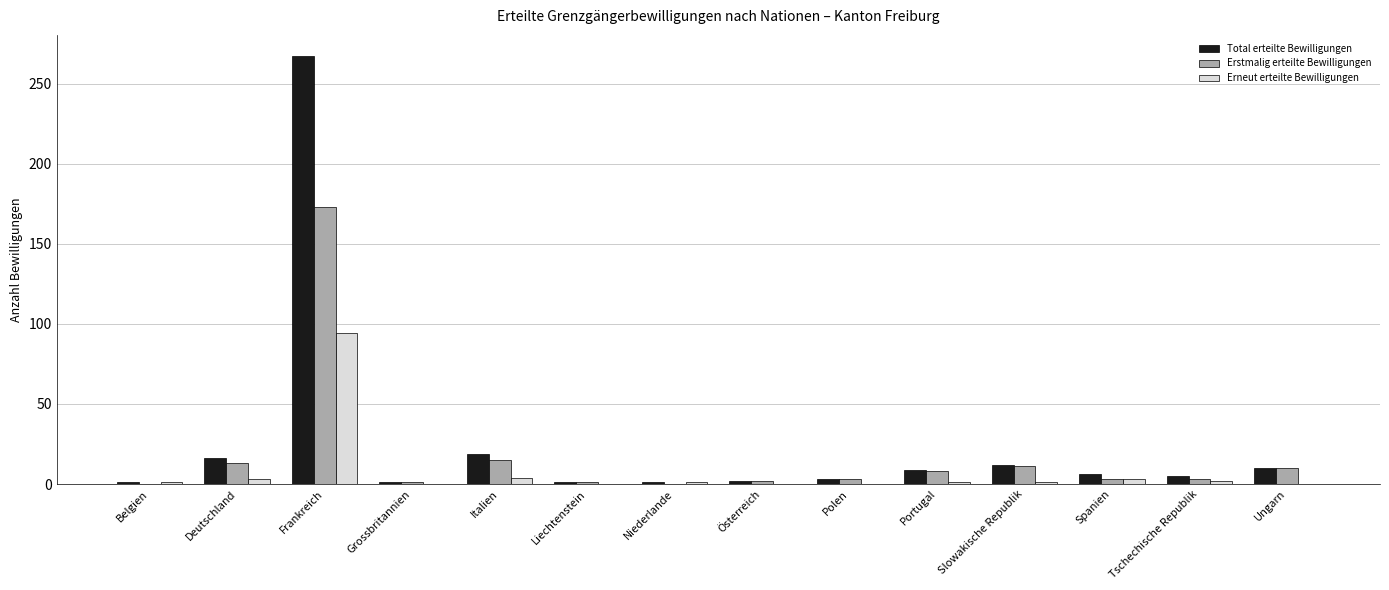

Which category has the highest value in the Total erteilte Bewilligungen series?

Frankreich